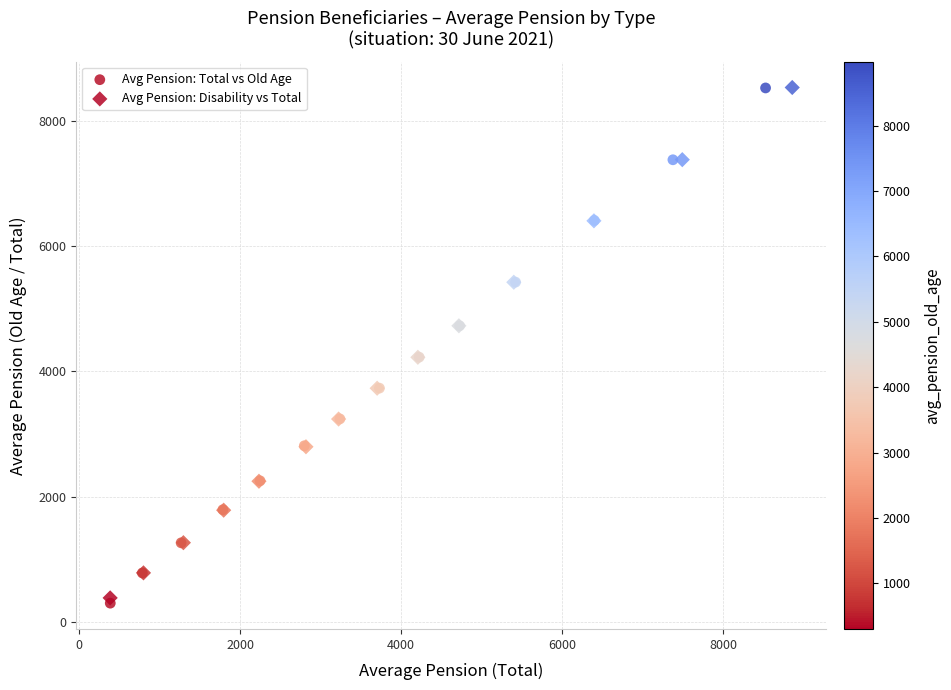

Which series has the largest Y range (max minus min)?

Avg Pension: Total vs Old Age